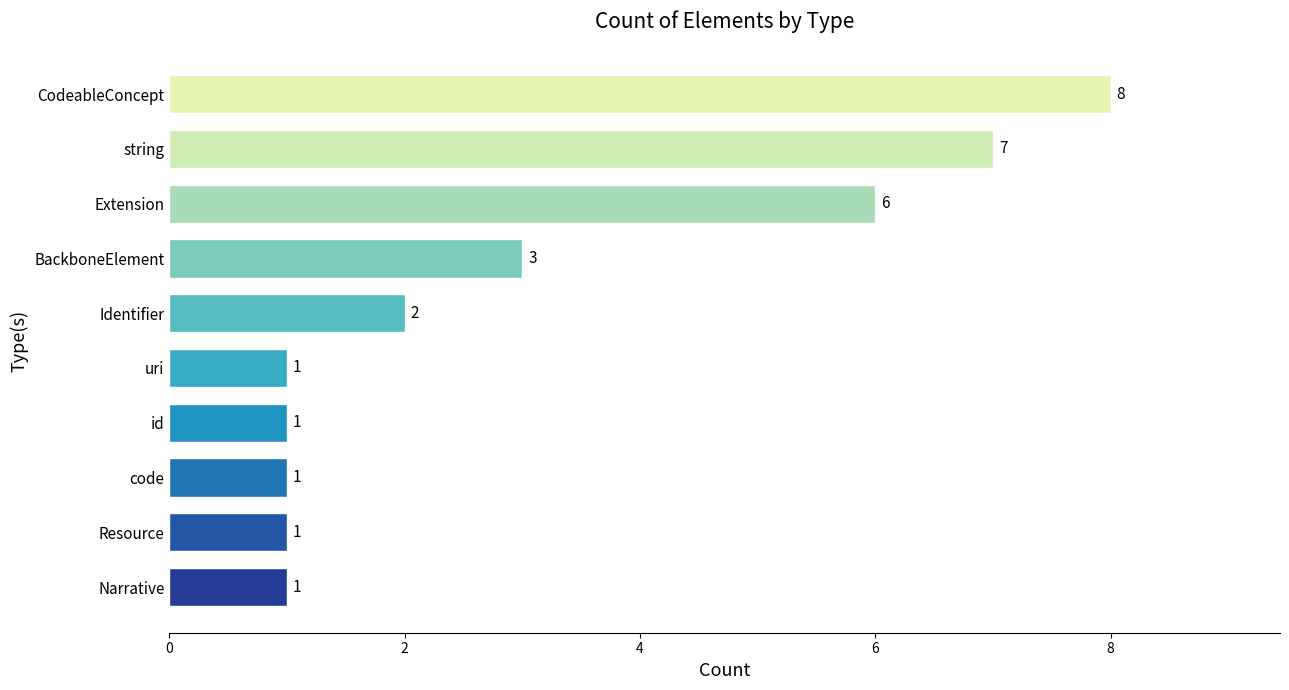

Is it true that the value at CodeableConcept is 12?

False